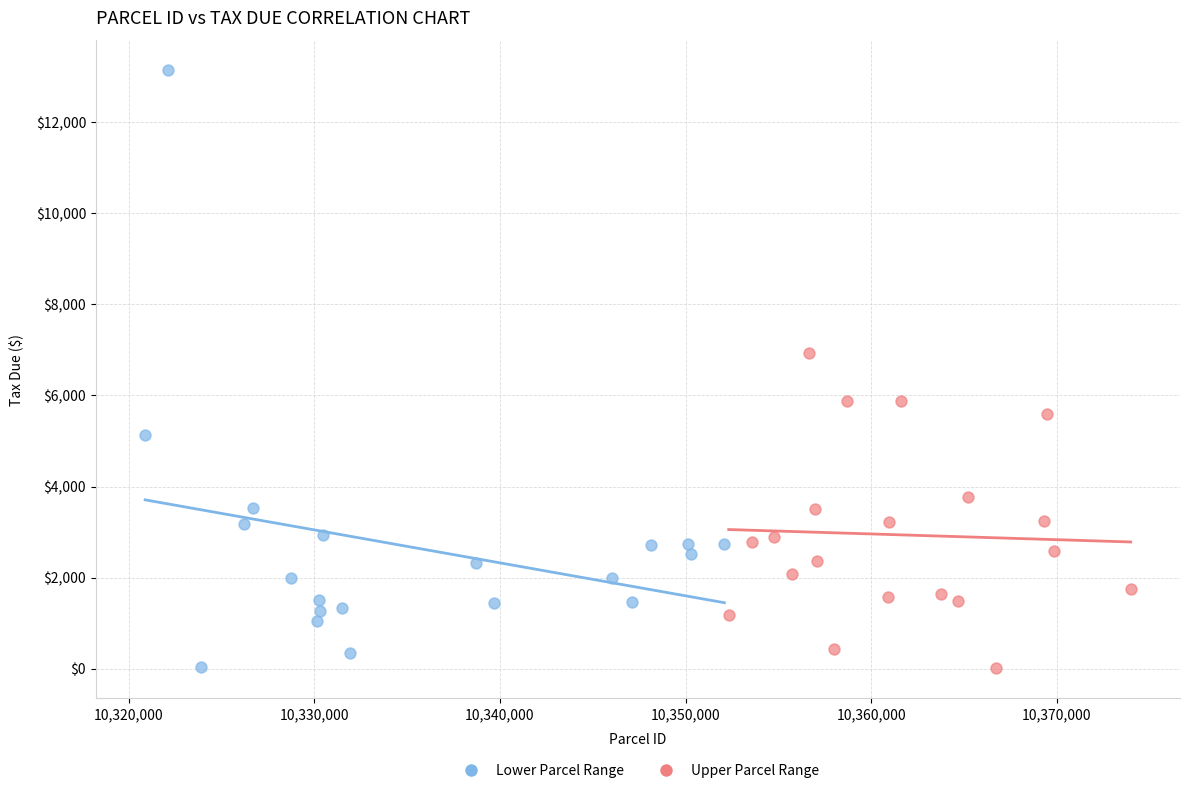

Which series contains the highest Y value?

Lower Parcel Range